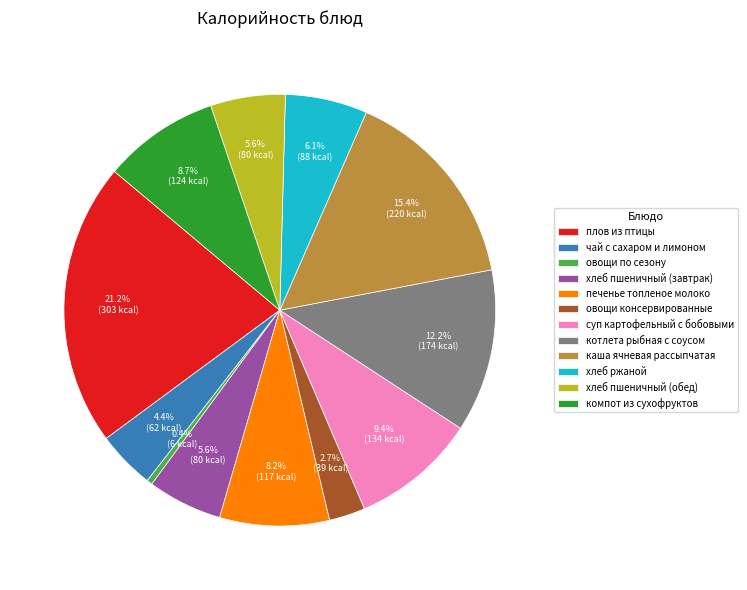

Is it true that чай с сахаром и лимоном is 4% of the pie?

True